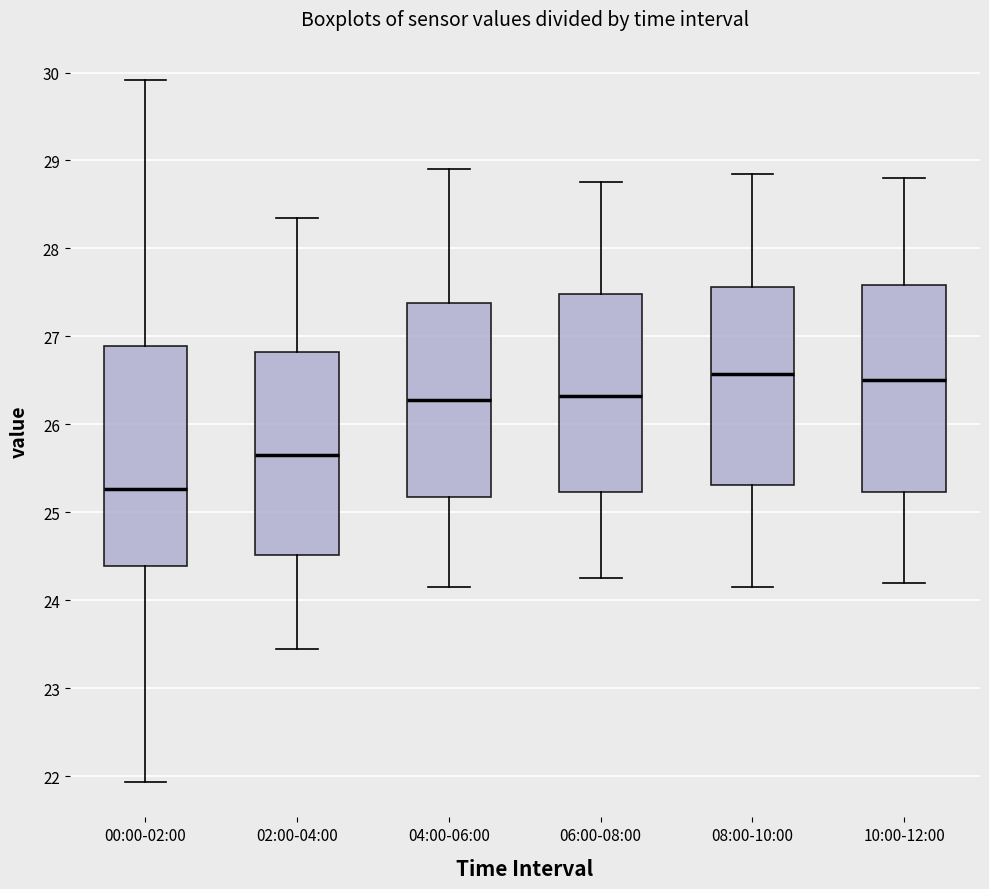

Reading left to right, transcribe this box plot: for each box, give where its median line is, the range the box spans, and where its two whiskers end, as read against the y-axis. The values are not printed on the chart, so give them approximately, as read against the axis.

00:00-02:00: median 25.3, box 24.4 to 26.9, whiskers 21.9 to 29.9
02:00-04:00: median 25.7, box 24.5 to 26.8, whiskers 23.5 to 28.4
04:00-06:00: median 26.3, box 25.2 to 27.4, whiskers 24.2 to 28.9
06:00-08:00: median 26.3, box 25.2 to 27.5, whiskers 24.3 to 28.8
08:00-10:00: median 26.6, box 25.3 to 27.6, whiskers 24.2 to 28.9
10:00-12:00: median 26.5, box 25.2 to 27.6, whiskers 24.2 to 28.8